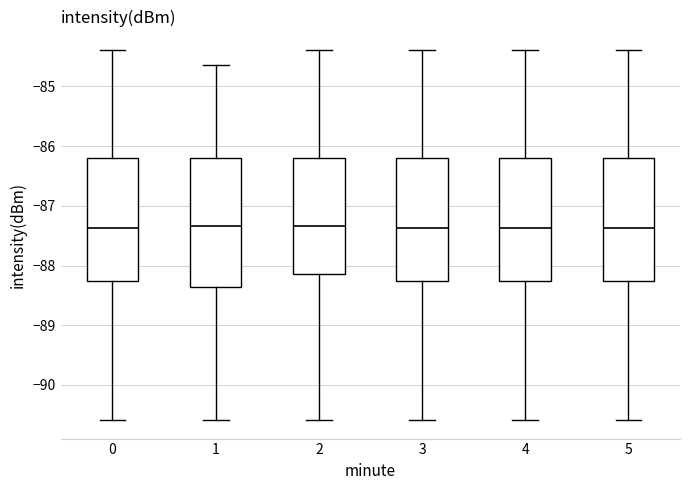

Which box is the tallest, from its lower edge to its upper edge?

1